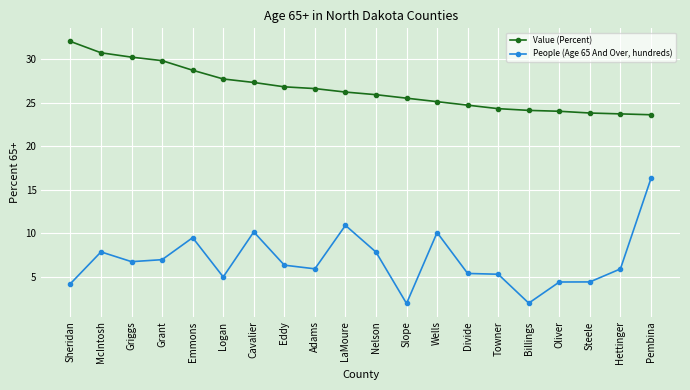

Read the People (Age 65 And Over, hundreds) value at LaMoure.

10.9